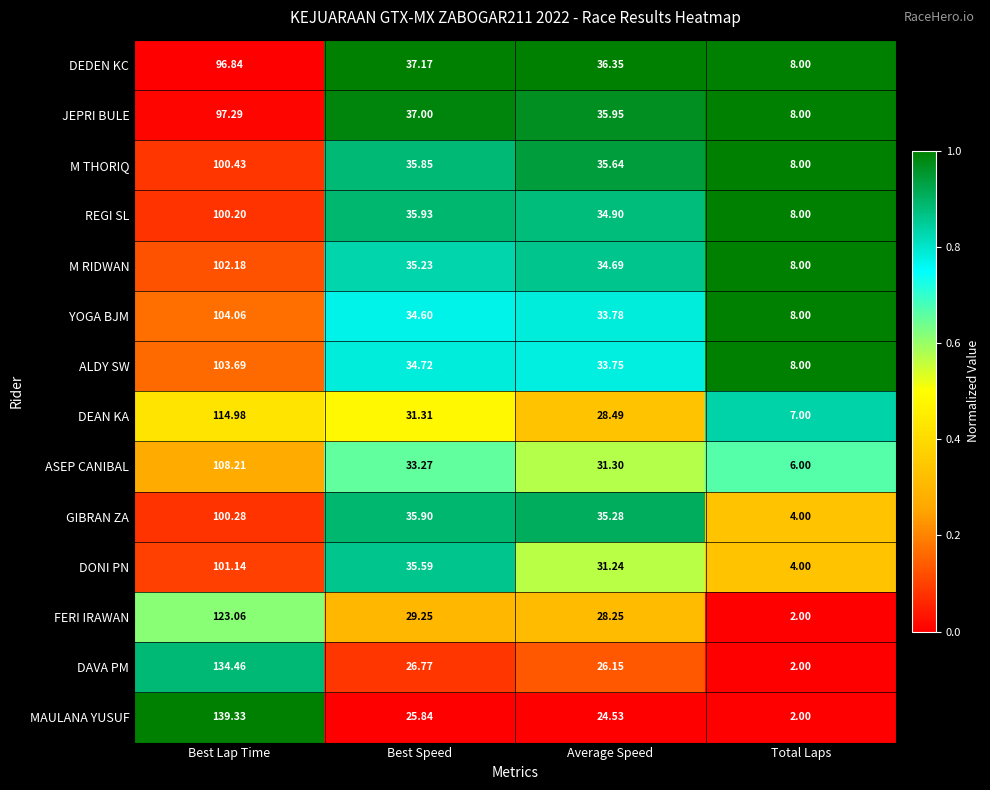

Which label corresponds to the smallest value in the chart?

Total Laps